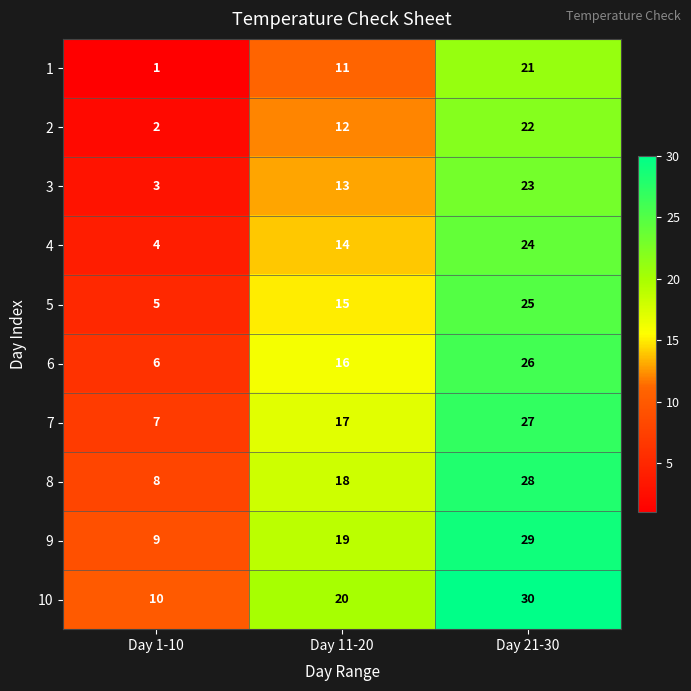

At Day 1-10, list the series in order from smallest to largest.

1, 2, 3, 4, 5, 6, 7, 8, 9, 10